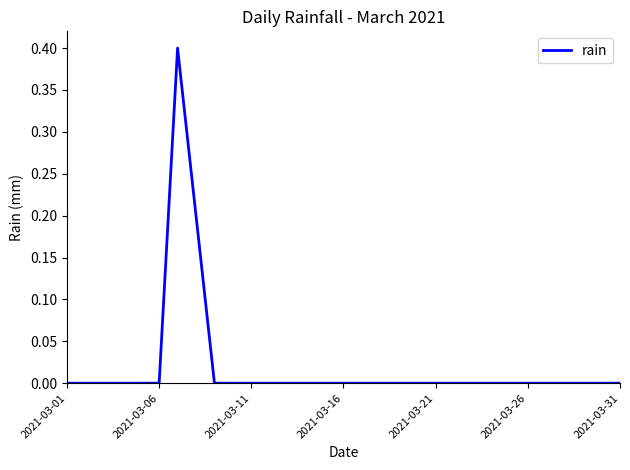

What is the maximum value shown in the chart?

0.4